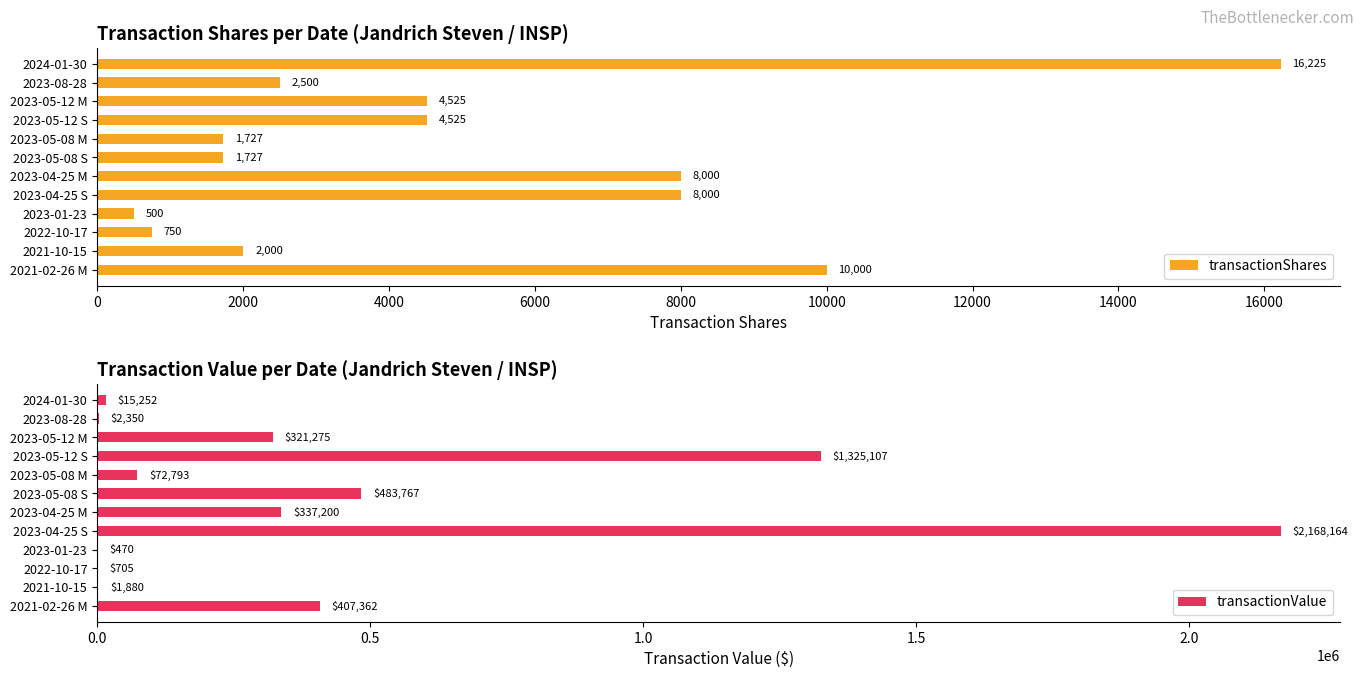

Reading left to right, what are all the values shown in this chart?

transactionShares: 16225	2500	4525	4525	1727	1727	8000	8000	500	750	2000	10000
transactionValue: 15252	2350	321275	1325107	72793	483767	337200	2168164	470	705	1880	407362